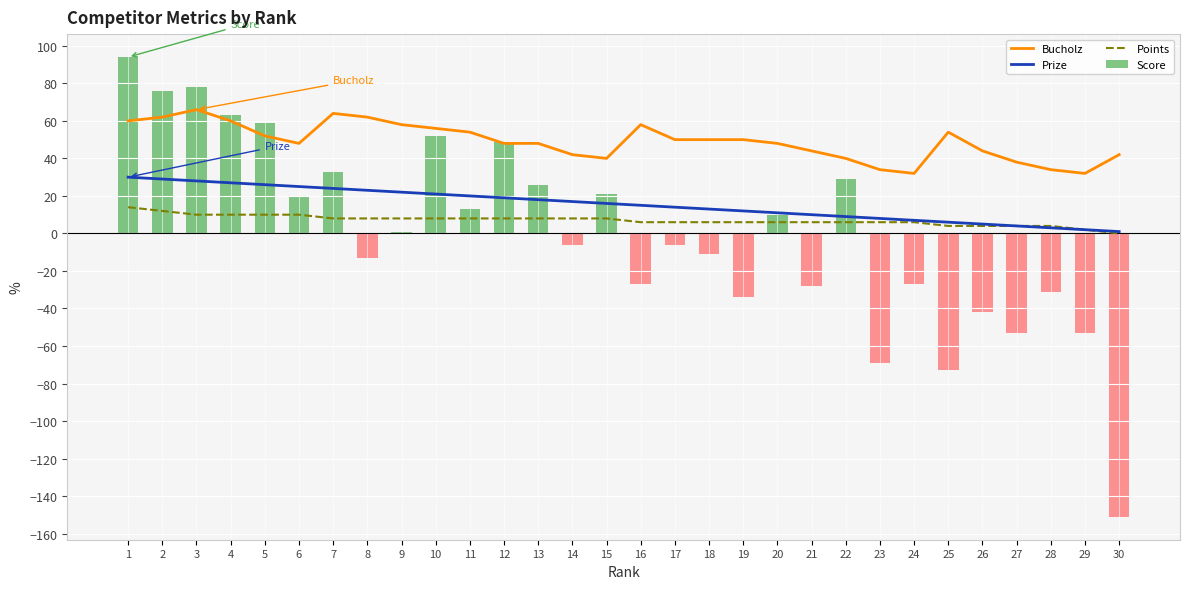

Which series changed the most between 11 and 15?

Bucholz